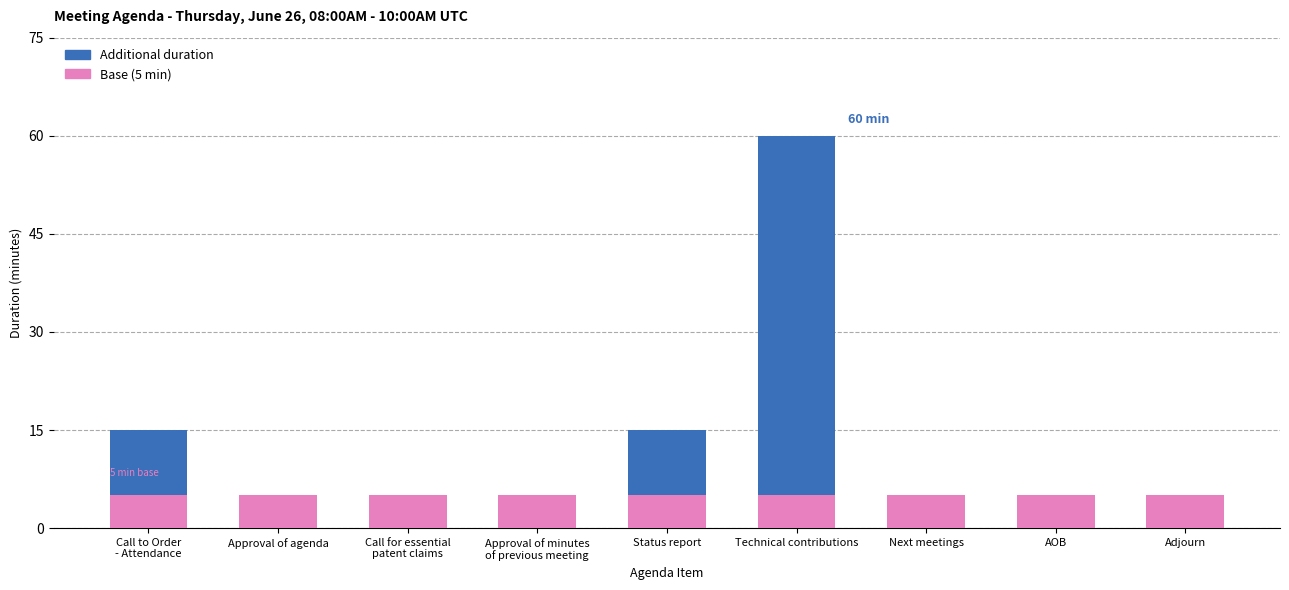

True or false: Base (5 min) has a value of 5 at Technical contributions.

True